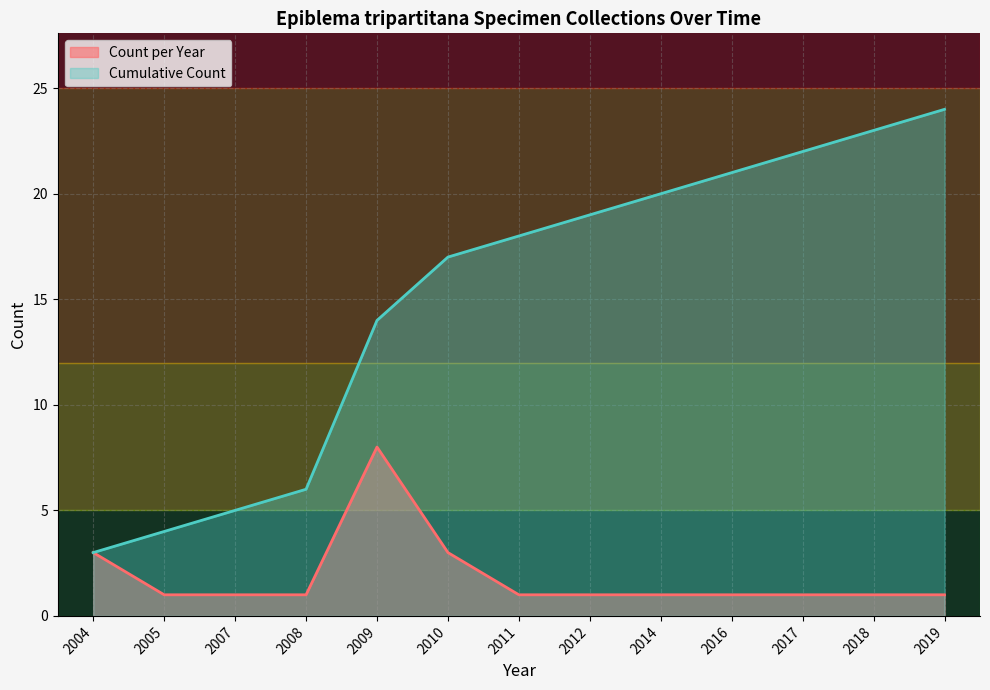

Is it true that Count per Year equals 1 at 2007?

True